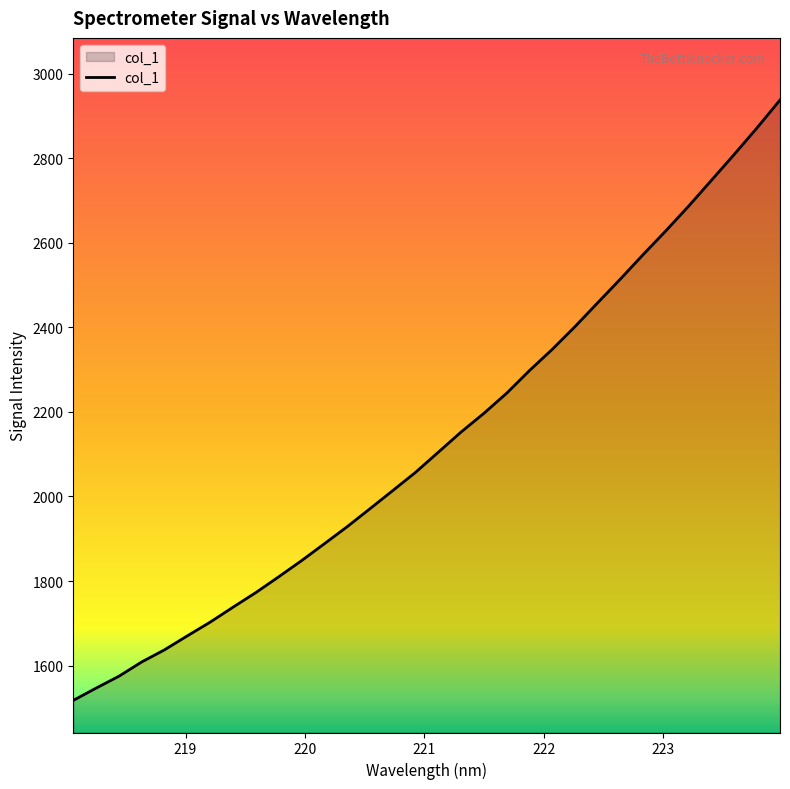

What is the difference between the maximum and minimum values?

1419.7